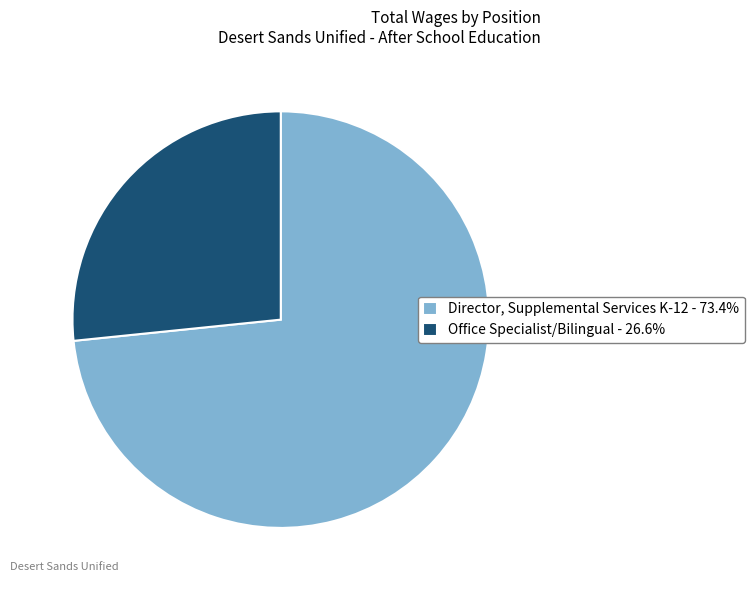

Do Office Specialist/Bilingual and Director, Supplemental Services K-12 together represent more than half of the pie?

Yes